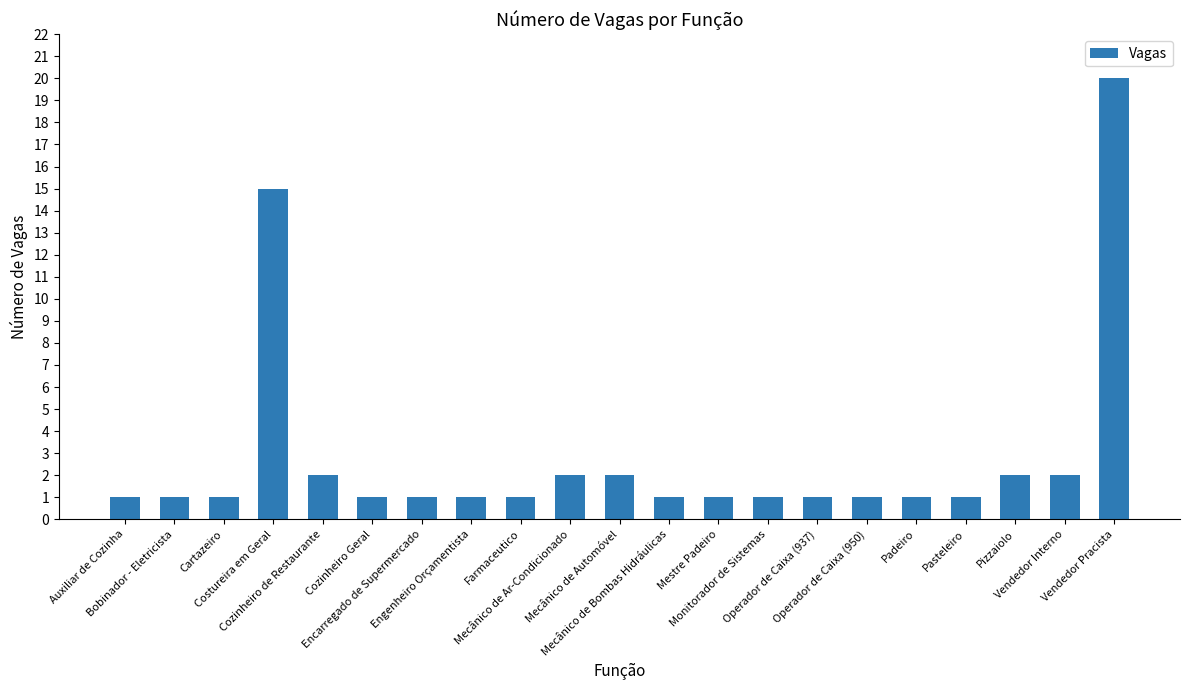

How many data points does each series have?

21